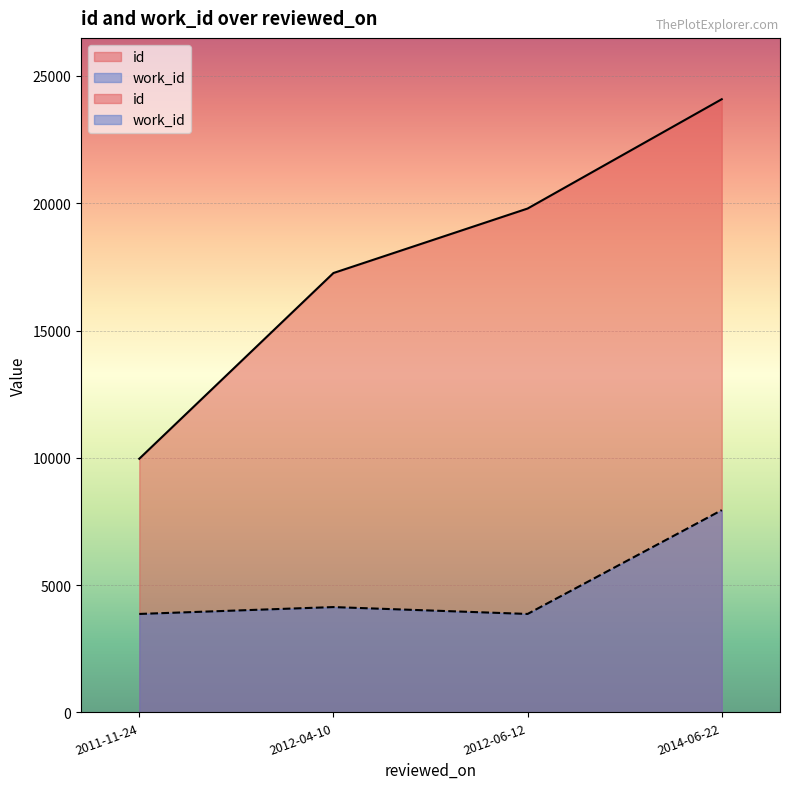

Count the id values in the range 17259 to 24087.

3